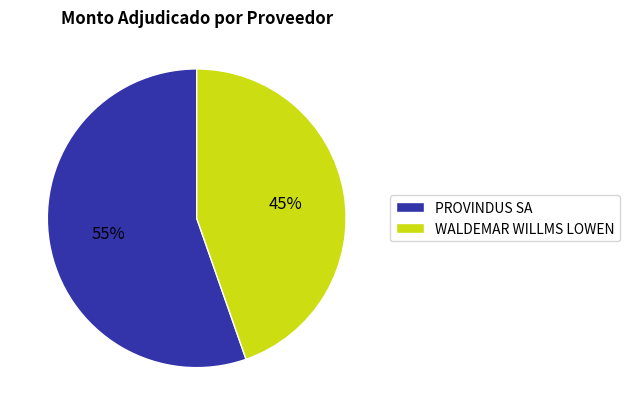

How many segments does this pie chart have?

2